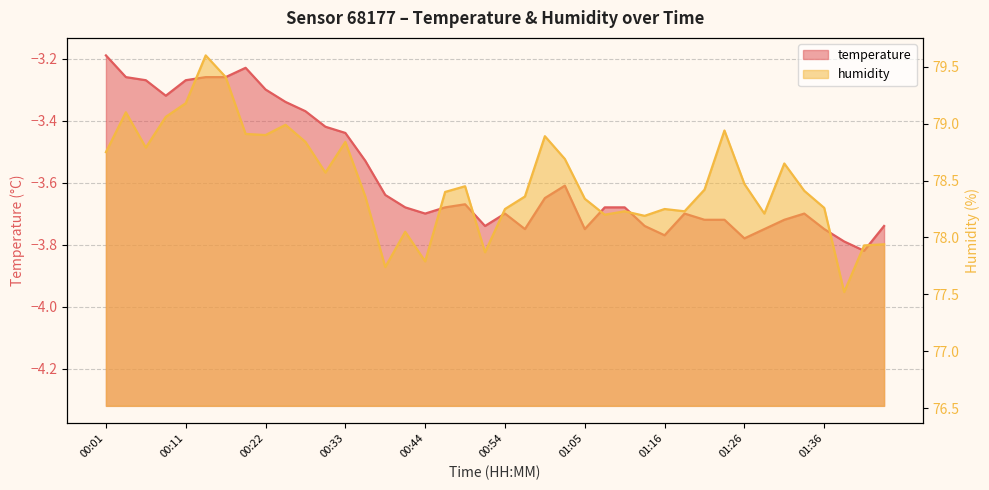

True or false: humidity has a value of 78.8 at 00:06.

True